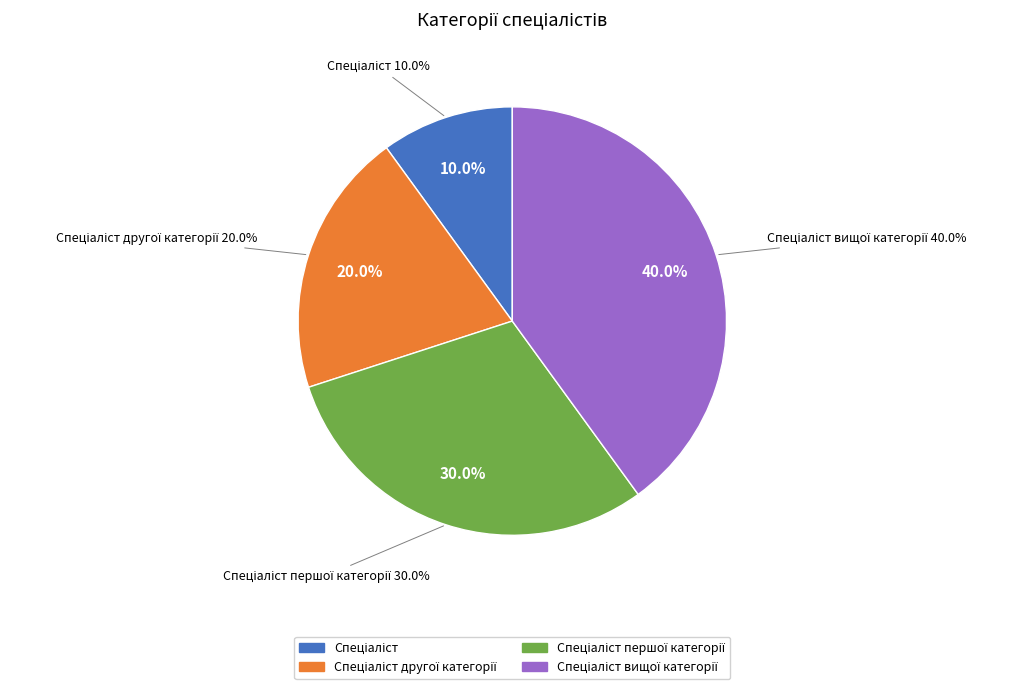

Approximately how many times larger is the value at Спеціаліст другої категорії compared to Спеціаліст першої категорії?

0.7